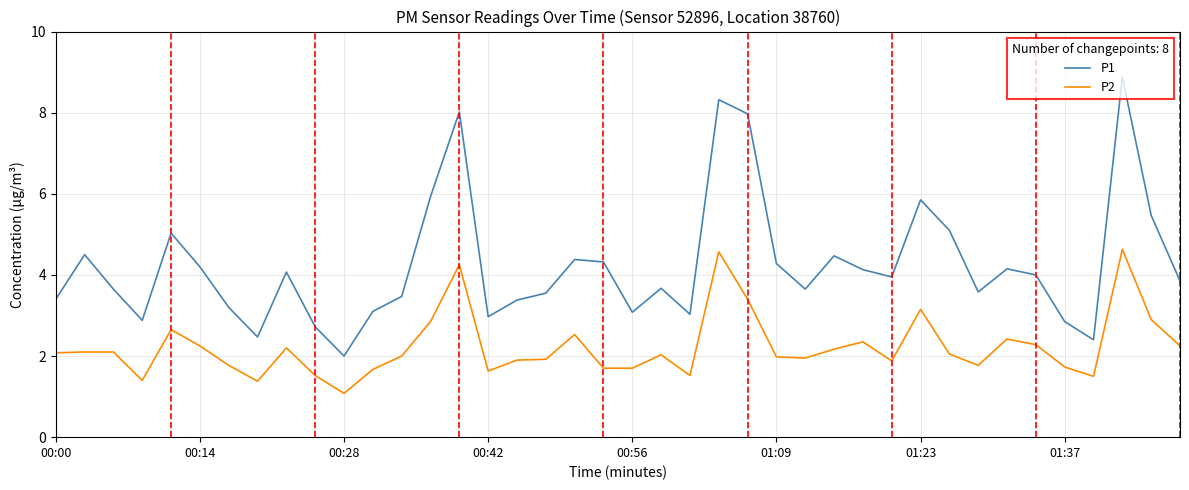

Which series has the largest total across all categories?

P1